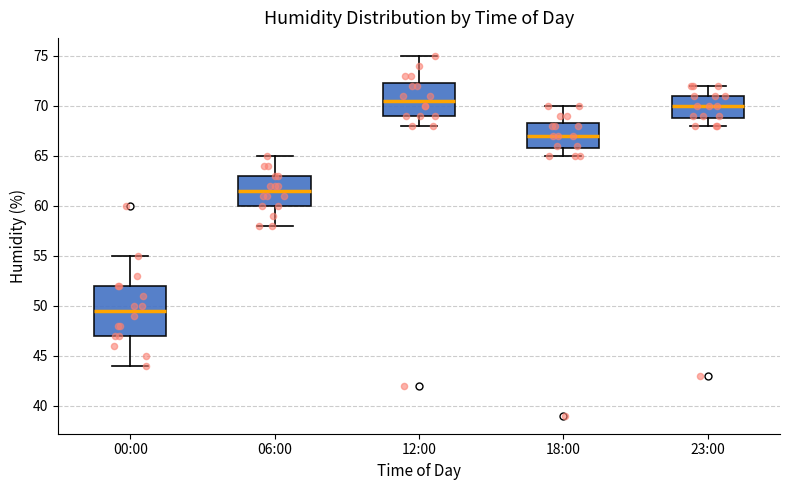

Reading left to right, transcribe this box plot: for each box, give where its median line is, the range the box spans, and where its two whiskers end, as read against the y-axis. The values are not printed on the chart, so give them approximately, as read against the axis.

00:00: median 49.5, box 47.0 to 52.0, whiskers 44.0 to 55.0
06:00: median 61.5, box 60.0 to 63.0, whiskers 58.0 to 65.0
12:00: median 70.5, box 69.0 to 72.5, whiskers 68.0 to 75.0
18:00: median 67.0, box 66.0 to 68.5, whiskers 65.0 to 70.0
23:00: median 70.0, box 69.0 to 71.0, whiskers 68.0 to 72.0